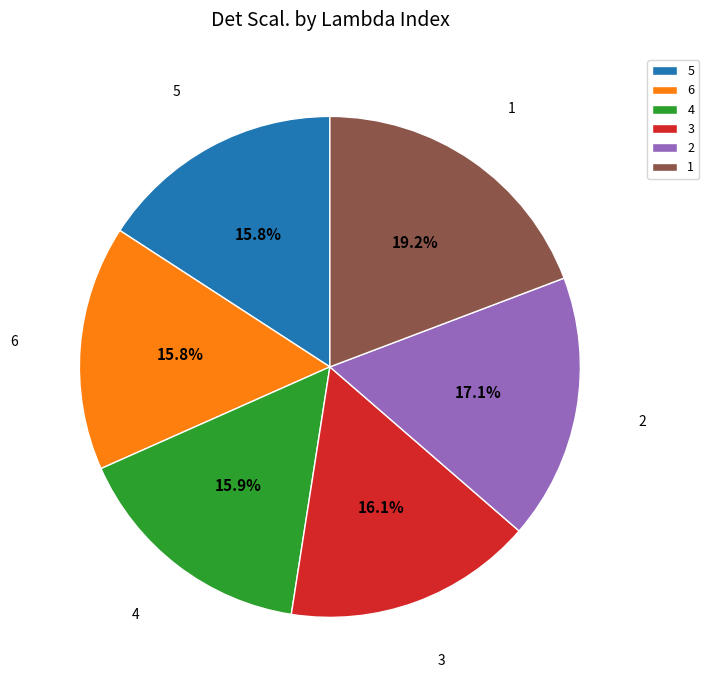

What portion of the pie excludes 3?

83.9%